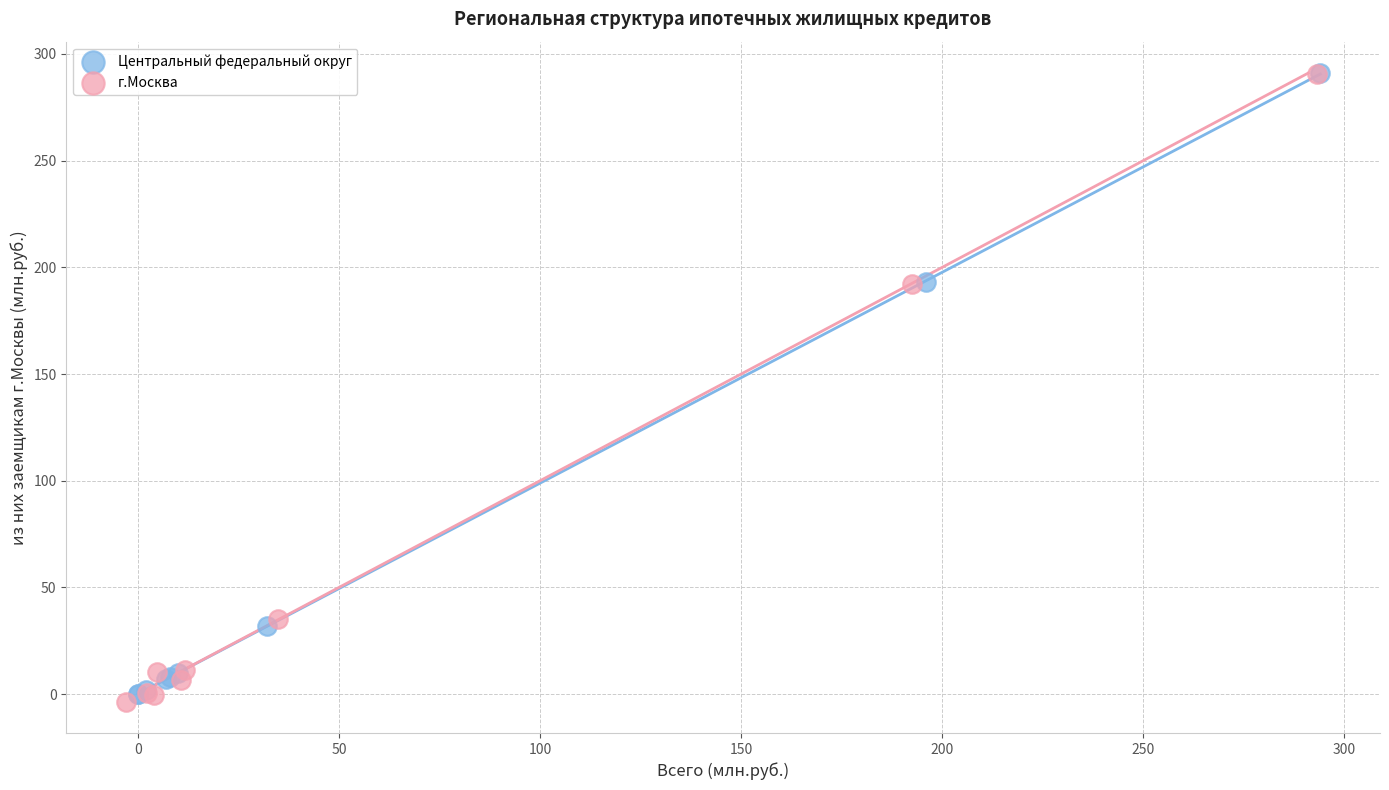

What are all the series names shown in the legend?

Центральный федеральный округ, г.Москва